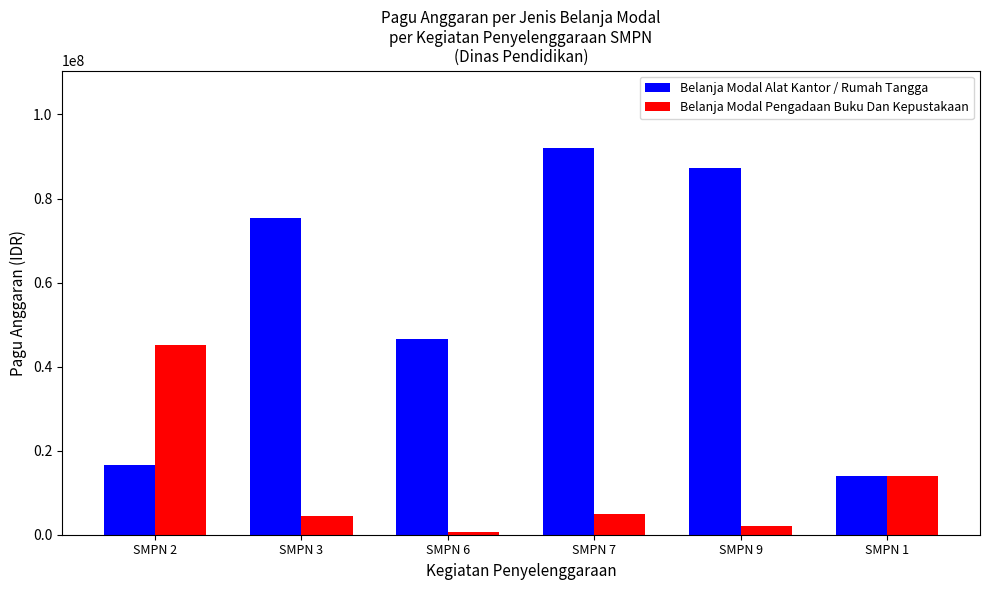

What is the spread (max minus min) of values at SMPN 3?

70888000